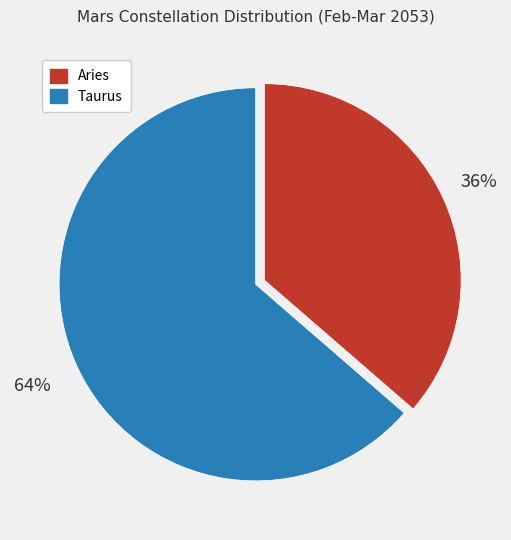

To the nearest percent, what portion does Aries represent?

36%